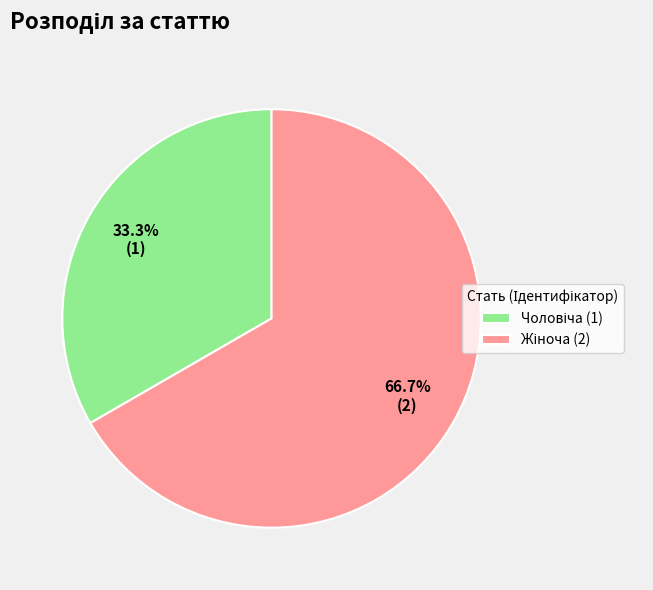

Is there a majority slice in this chart?

Yes